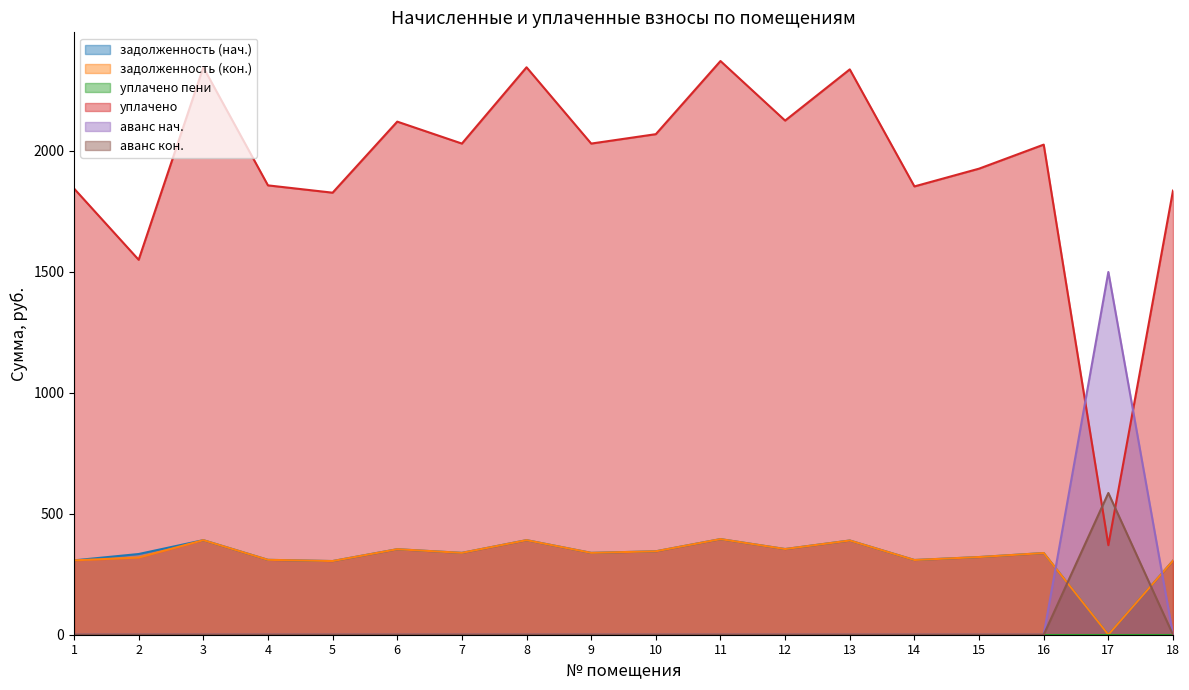

True or false: задолженность (кон.) and уплачено intersect in this chart.

False